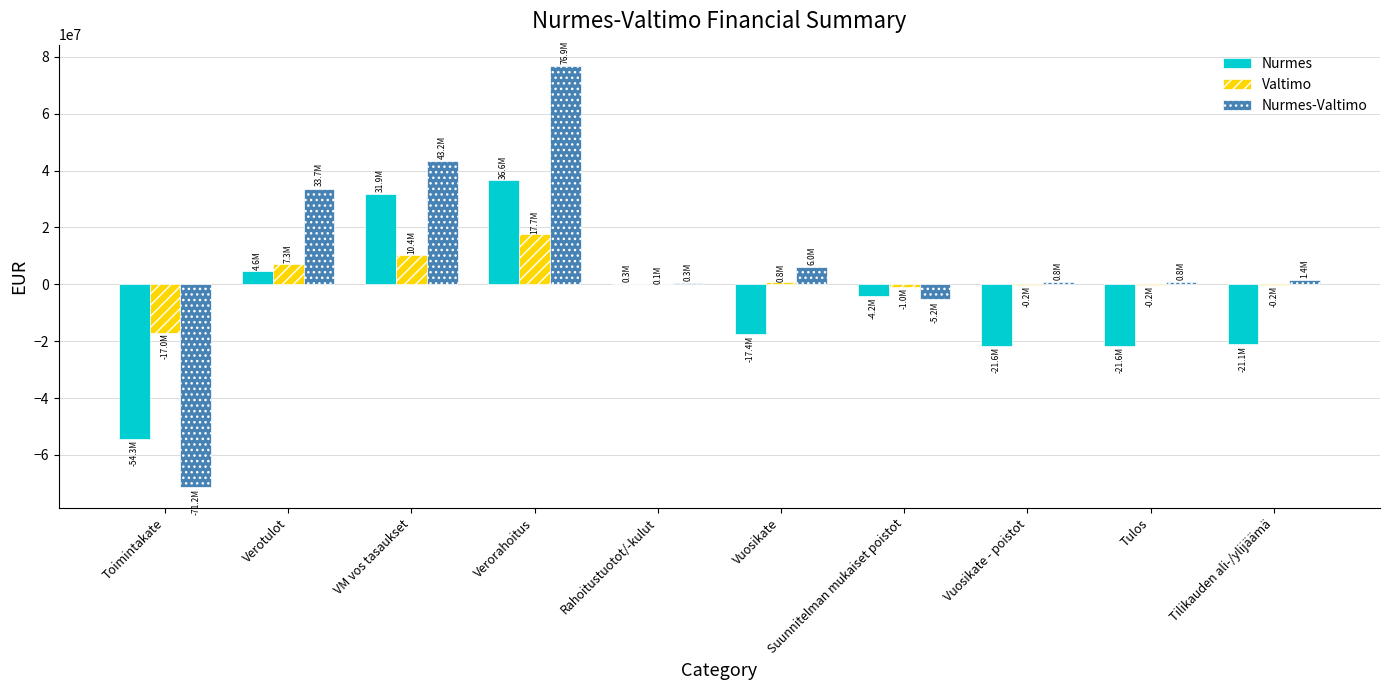

The Nurmes-Valtimo series shows -5171065.0 at Suunnitelman mukaiset poistot. True or false?

True